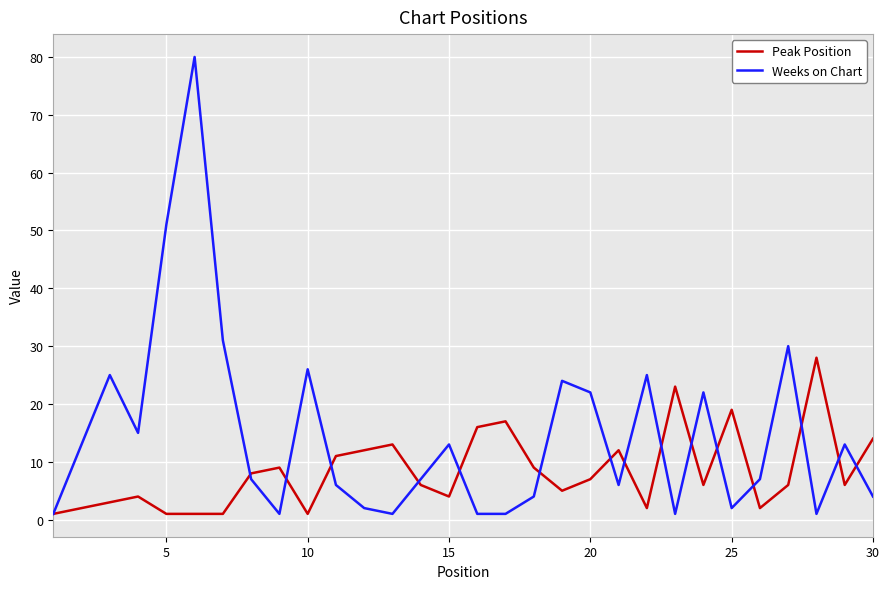

List the series in order of their overall mean, highest first.

Weeks on Chart, Peak Position